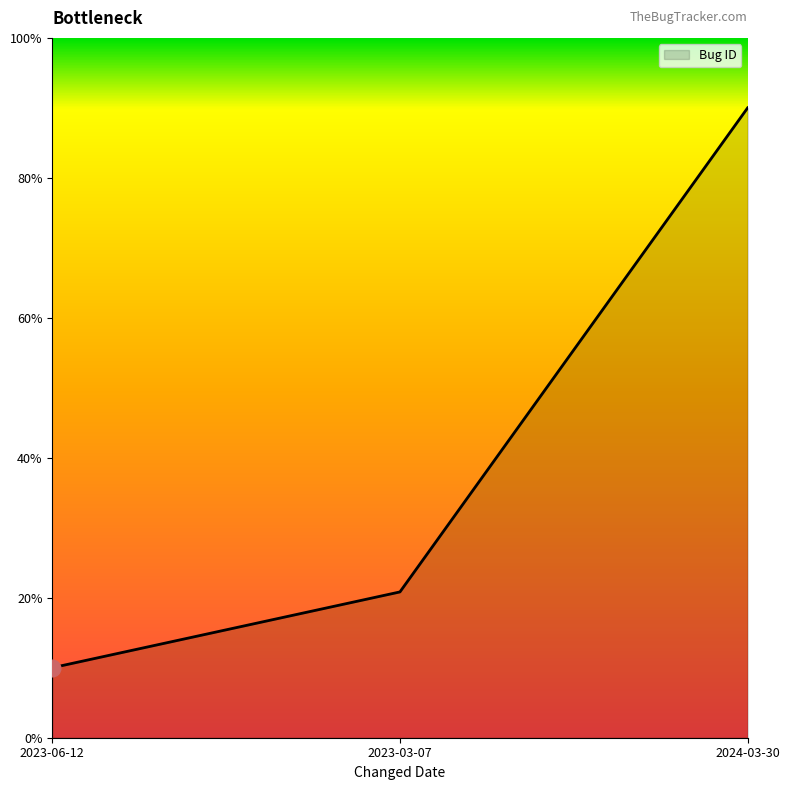

Does the chart display data point markers on the line(s)?

No